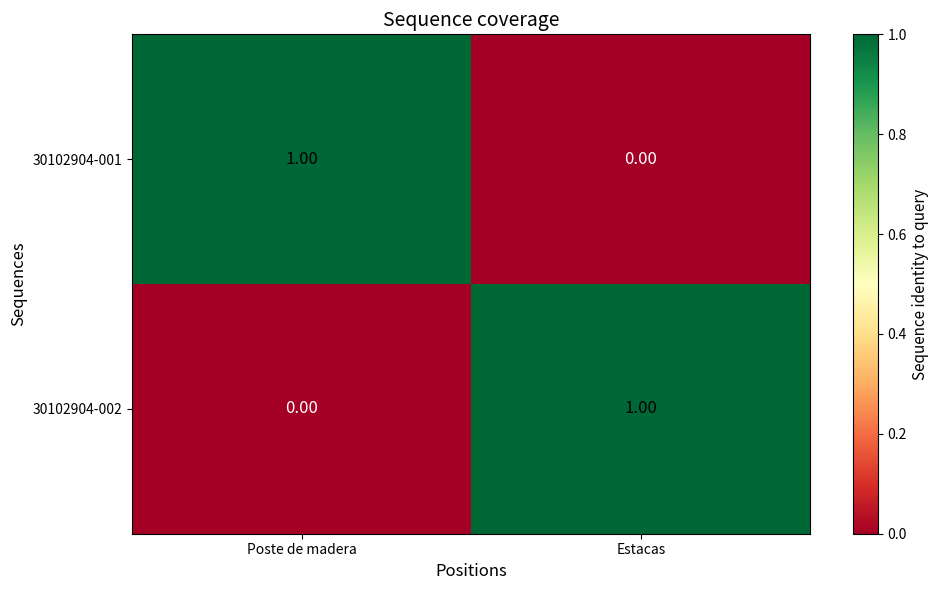

At which label is 30102904-001 closest to 0?

Estacas